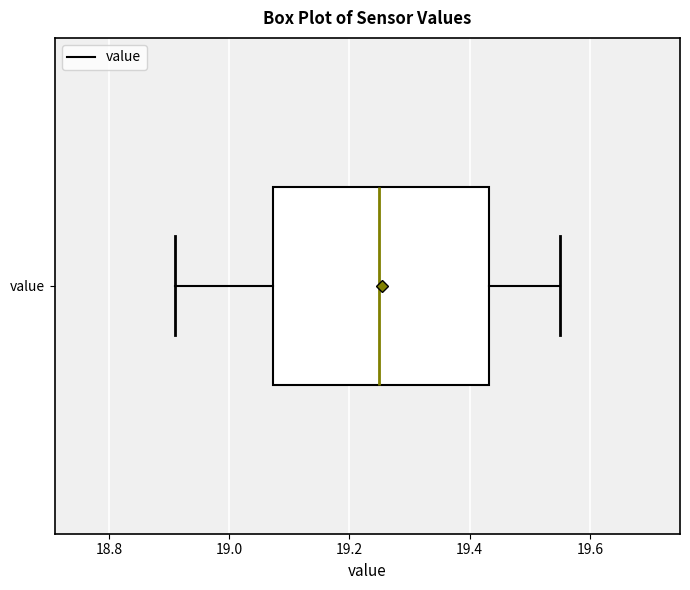

Transcribe this box plot: give where the median line is, the range the box spans, and where the two whiskers end, as read against the x-axis. The values are not printed on the chart, so give them approximately, as read against the axis.

median 19.26, box 19.08 to 19.44, whiskers 18.92 to 19.56